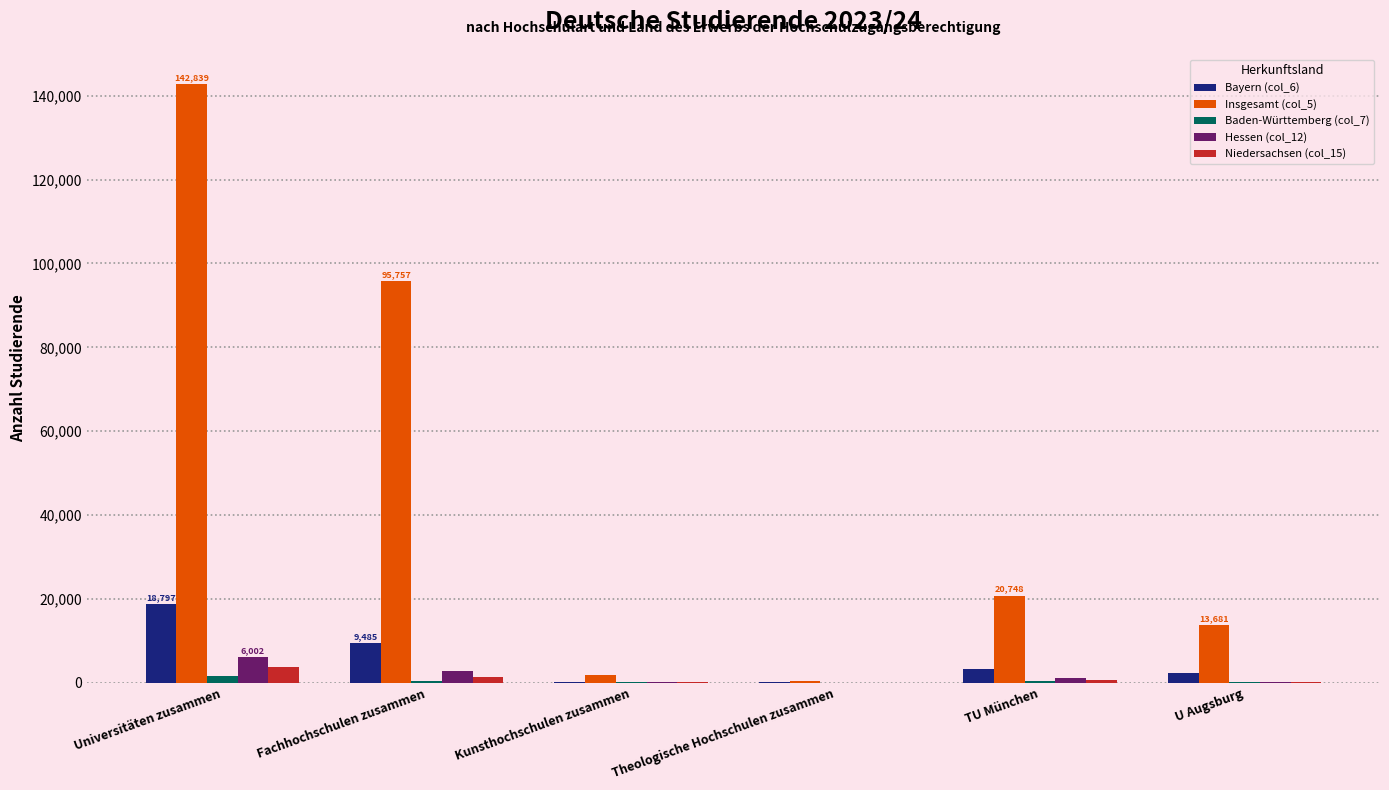

How many data points does each series have?

6